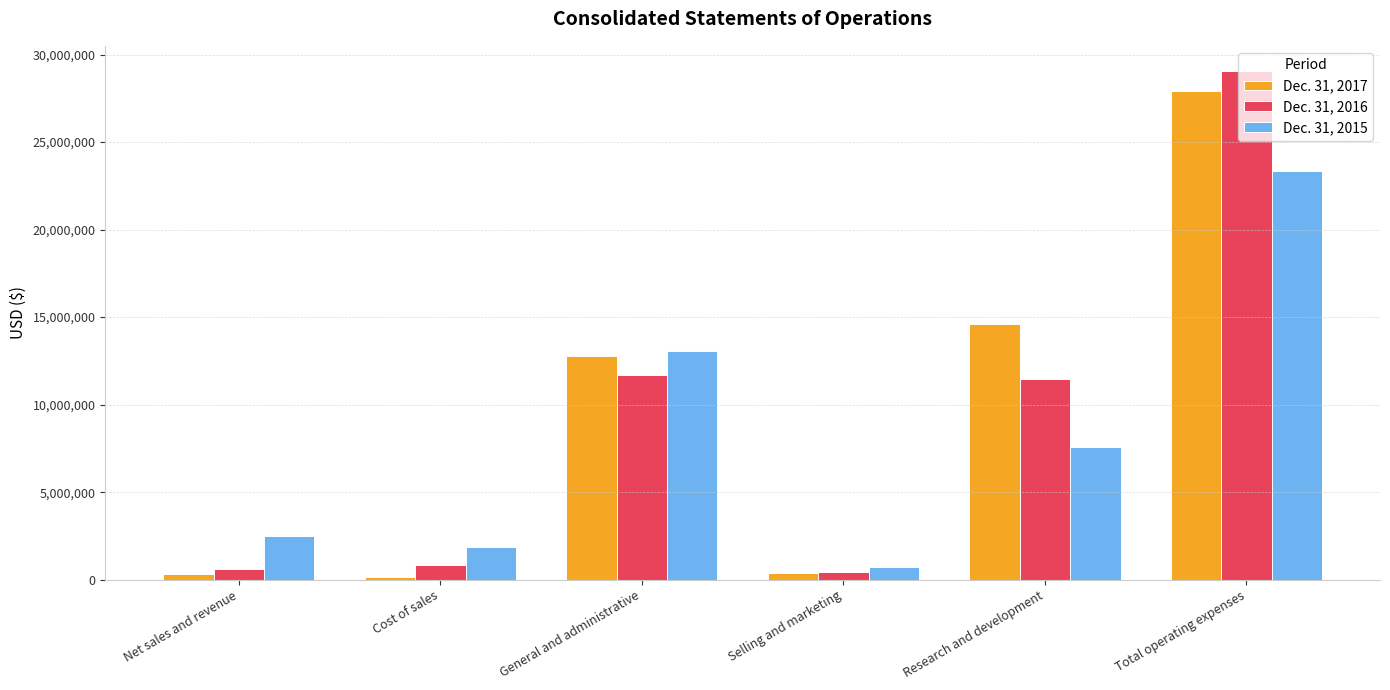

Between Research and development and Total operating expenses, which series saw the biggest shift?

Dec. 31, 2016